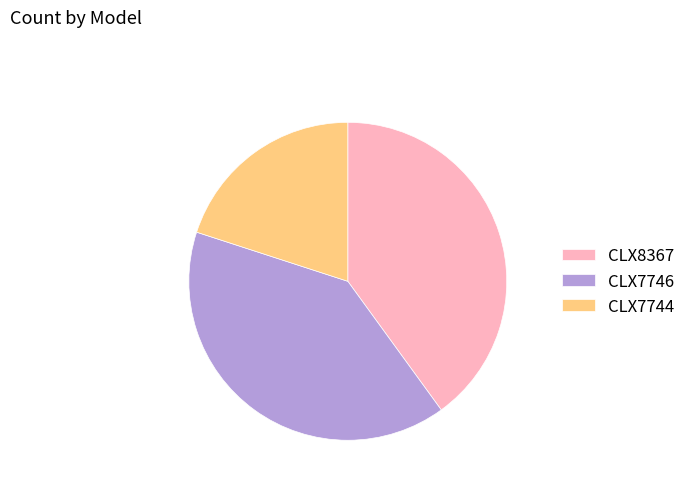

Which slice is the smallest?

CLX7744